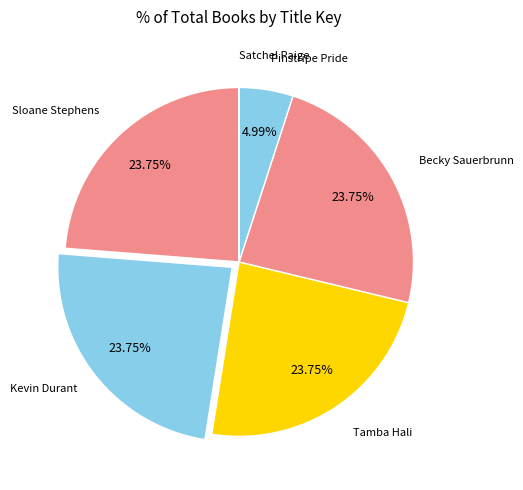

Rank the categories by value from highest to lowest.

Sloane Stephens, Kevin Durant, Tamba Hali, Becky Sauerbrunn, Pinstripe Pride, Satchel Paige